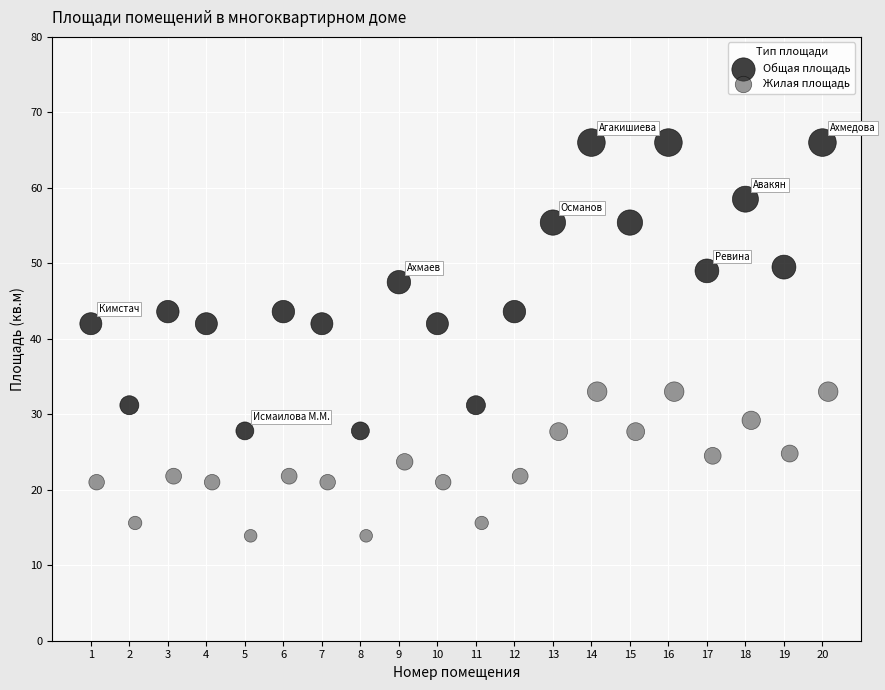

Which series contains the lowest Y value?

Жилая площадь